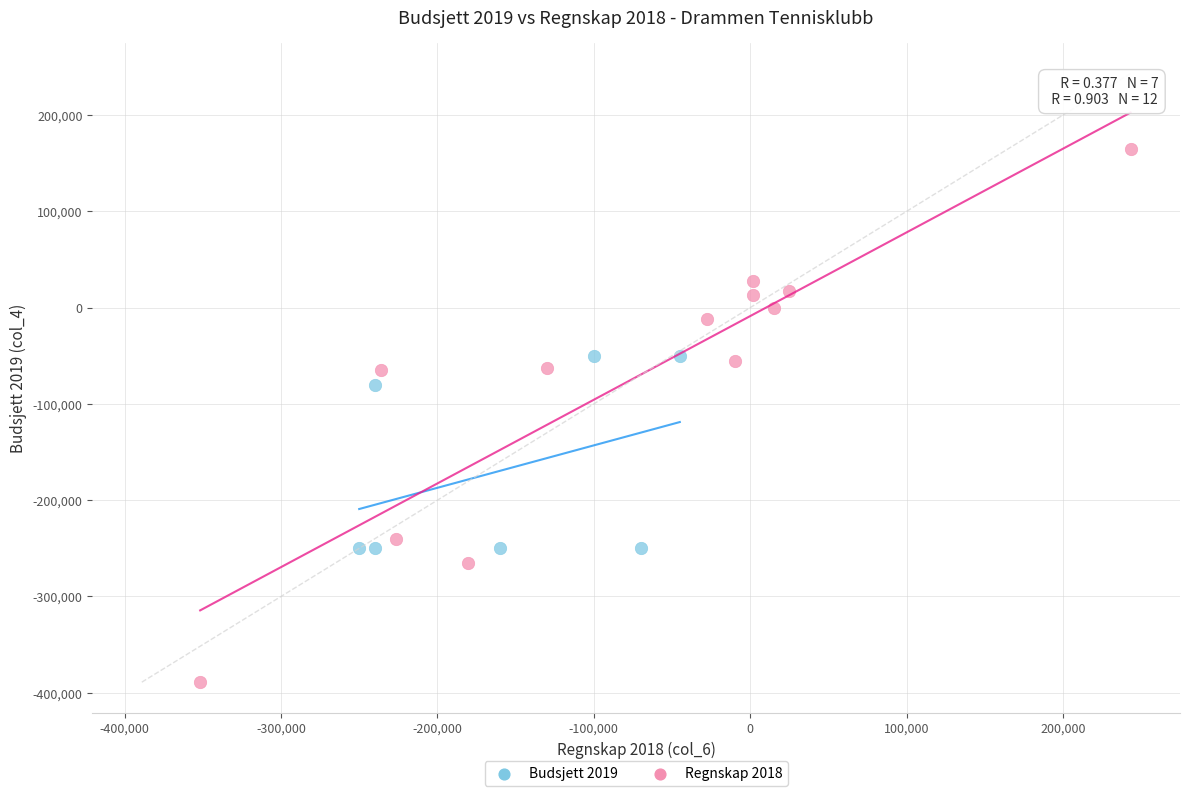

Which series contains the lowest Y value?

Regnskap 2018